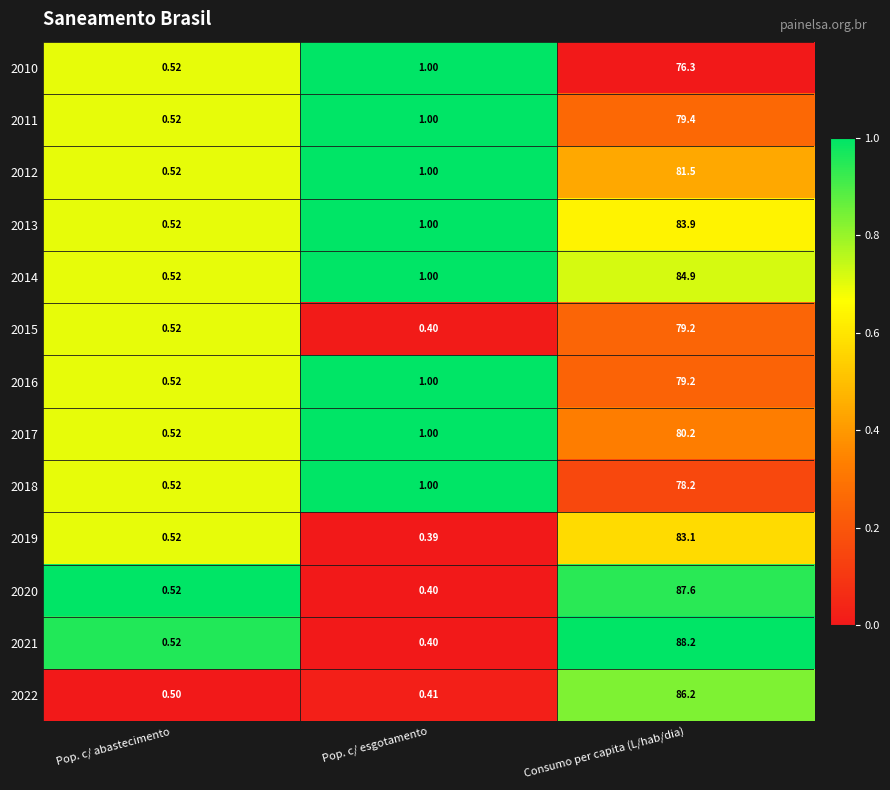

How many distinct data groups are displayed?

13